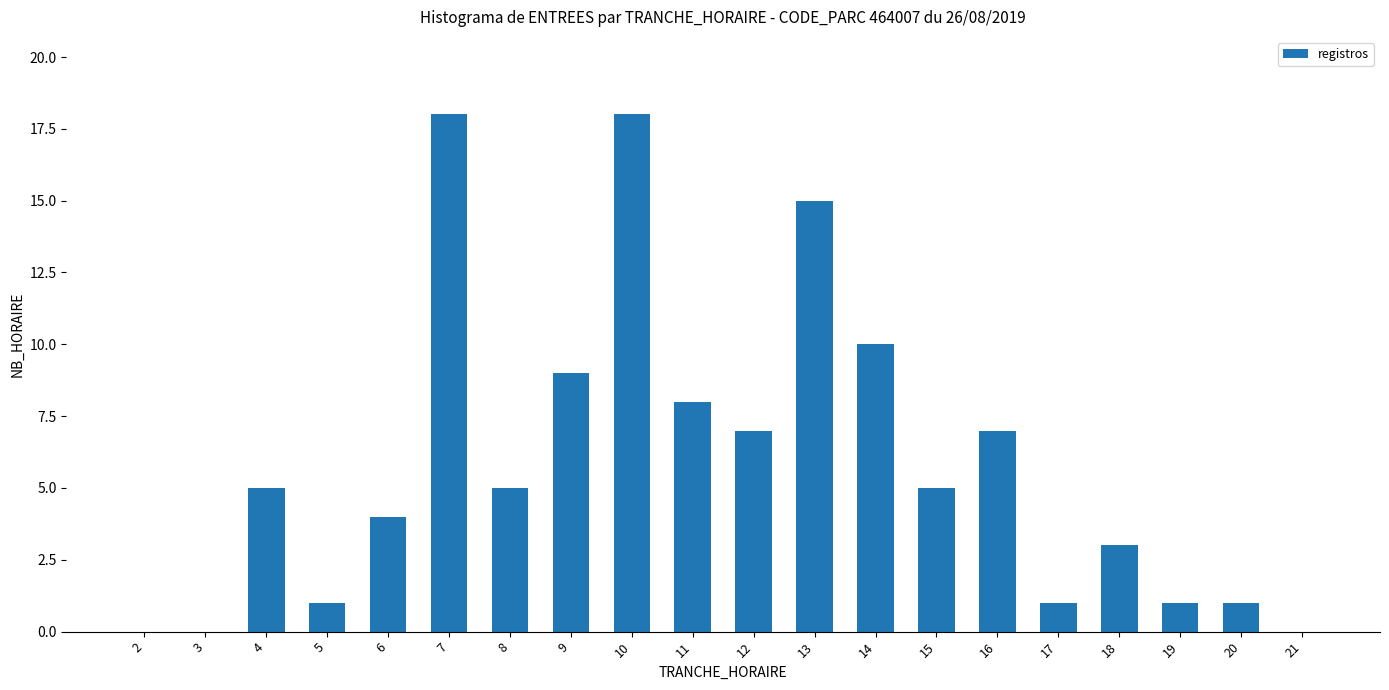

Which has a higher value, 10 or 20?

10